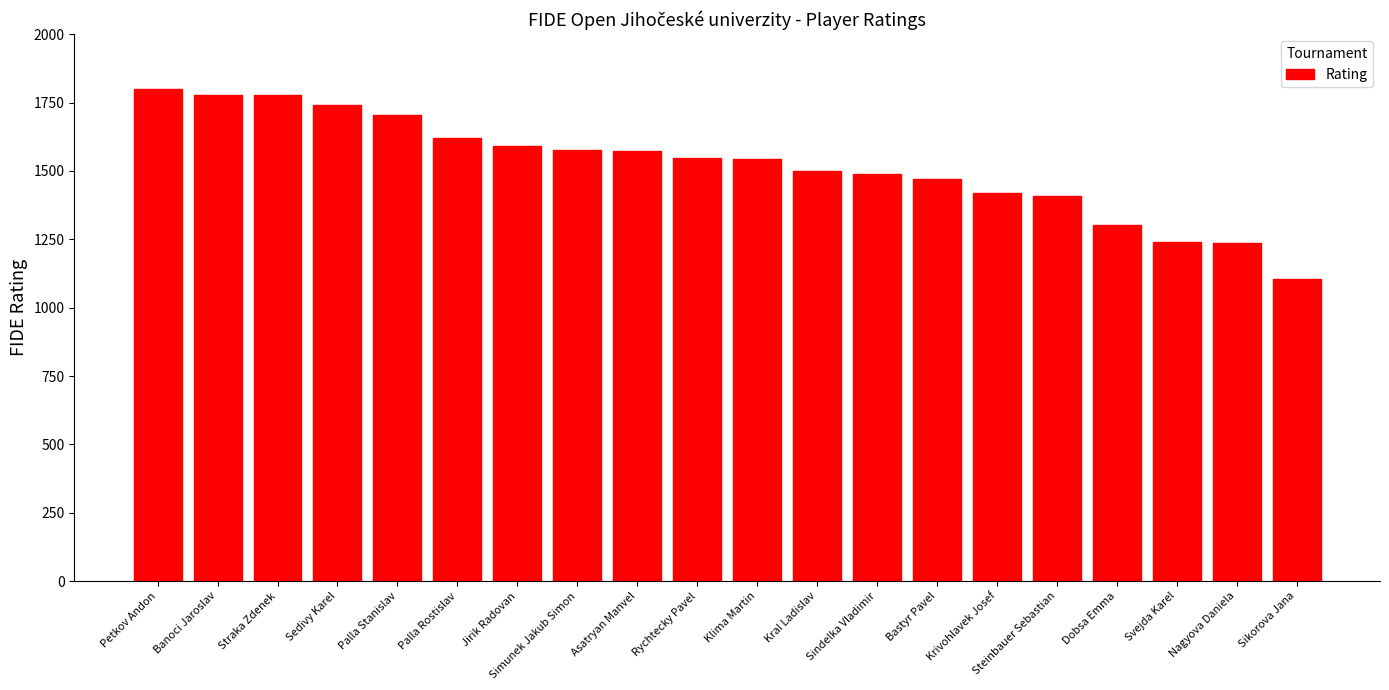

What is the value of the 11th bar from the left?

1545